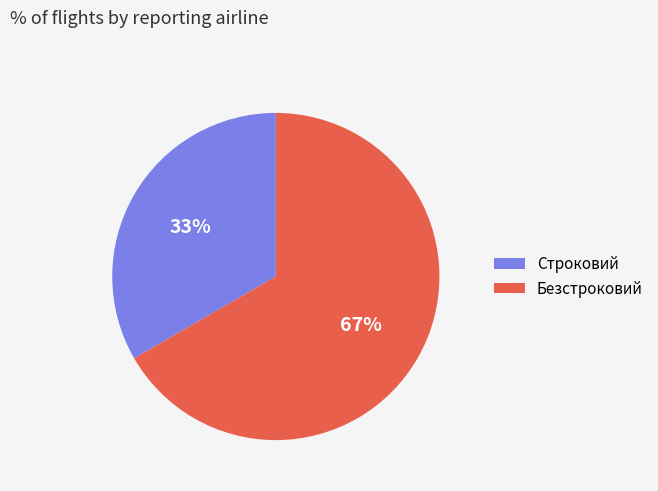

Approximately how many times larger is the value at Строковий compared to Безстроковий?

0.5